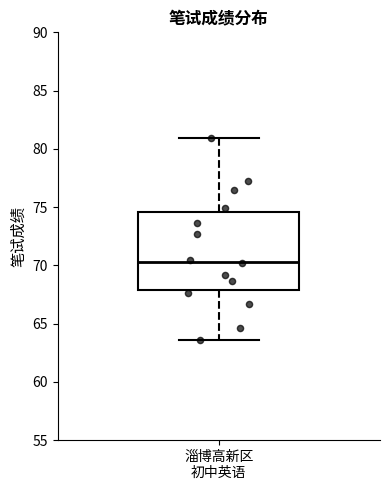

Transcribe this box plot: give where the median line is, the range the box spans, and where the two whiskers end, as read against the y-axis. The values are not printed on the chart, so give them approximately, as read against the axis.

median 70.5, box 68.0 to 74.5, whiskers 63.5 to 81.0